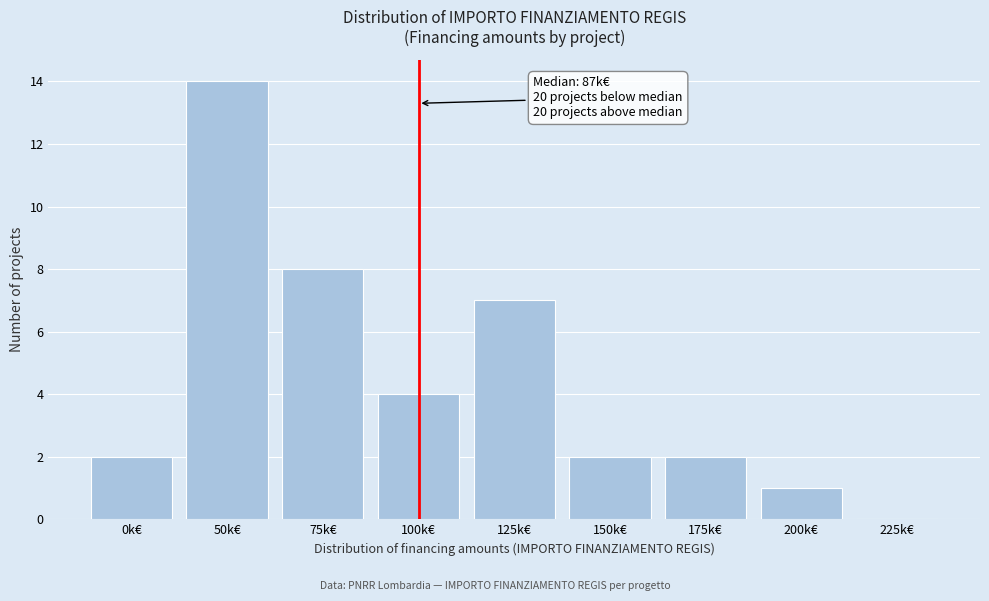

Reading left to right, extract all data points from this chart.

0k€=2	50k€=14	75k€=8	100k€=4	125k€=7	150k€=2	175k€=2	200k€=1	225k€=0